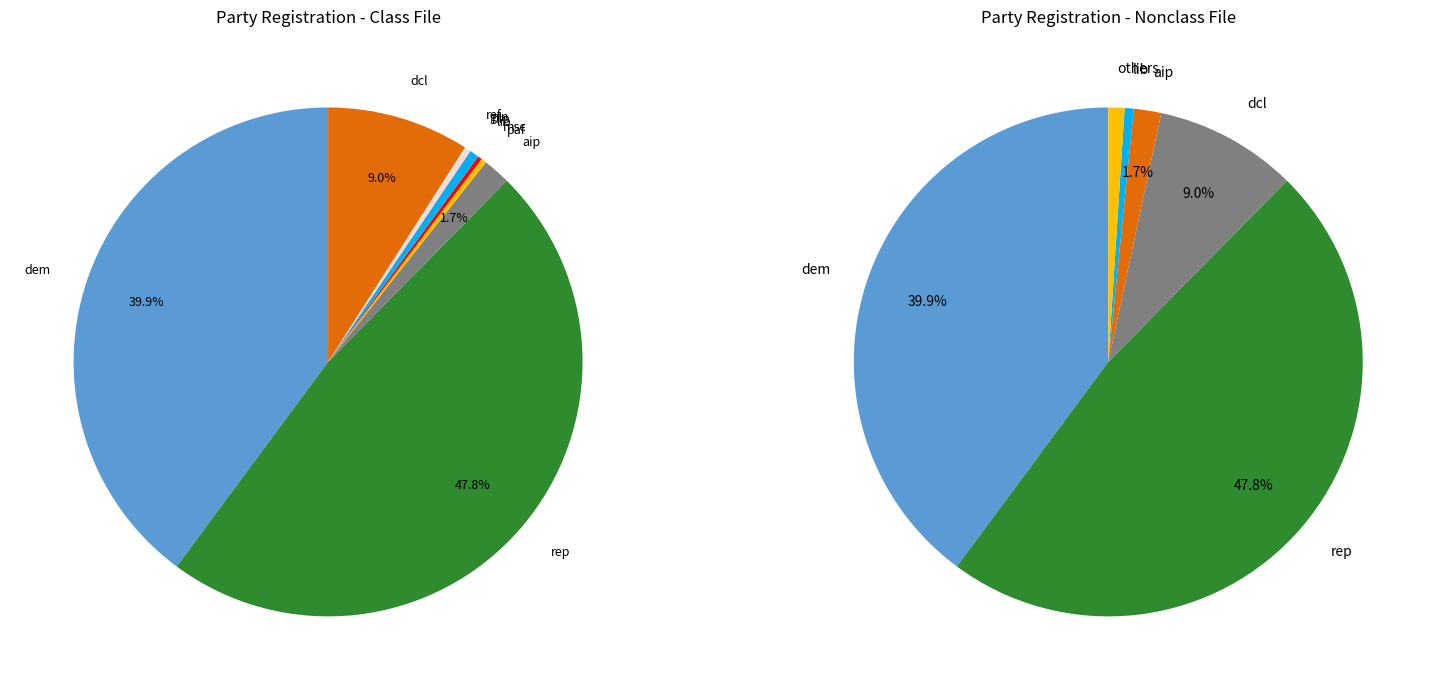

Which category has the biggest portion of the pie?

rep